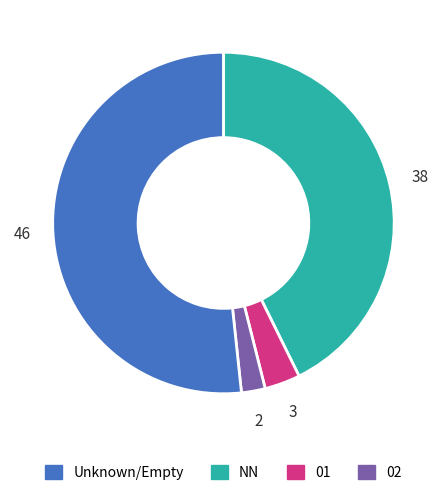

Is there a majority slice in this chart?

Yes